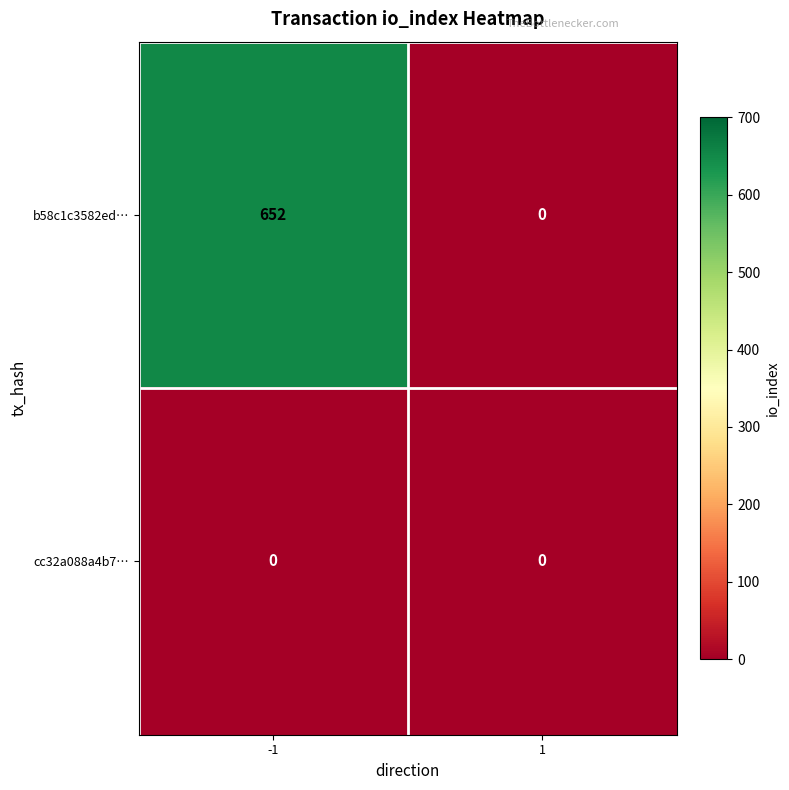

Reading left to right, transcribe all the data shown in this chart.

b58c1c3582ed…: -1=652	1=0
cc32a088a4b7…: -1=0	1=0